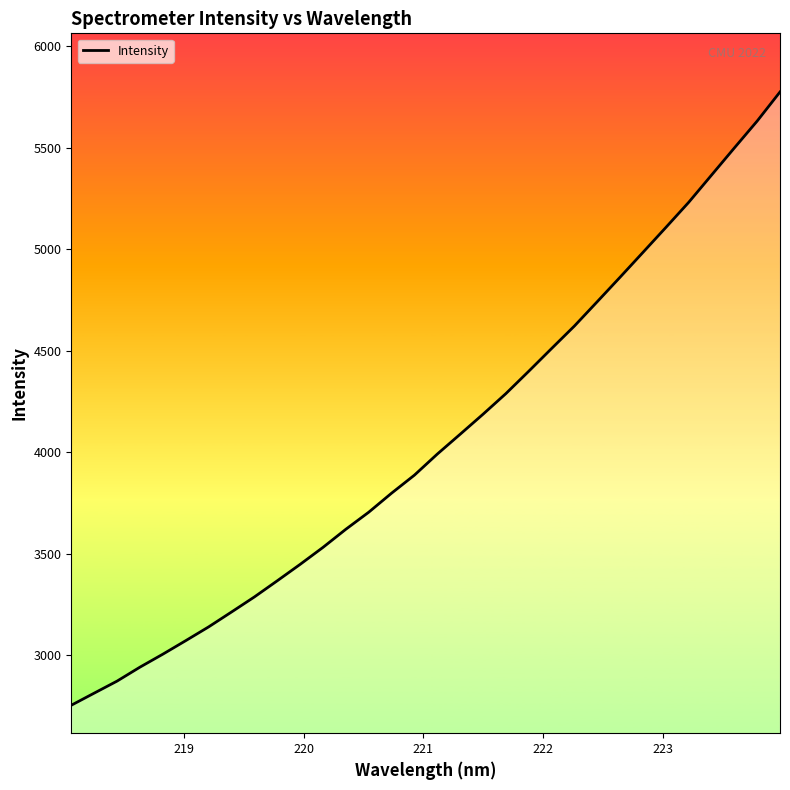

What is the difference between the maximum and minimum values?

3020.2